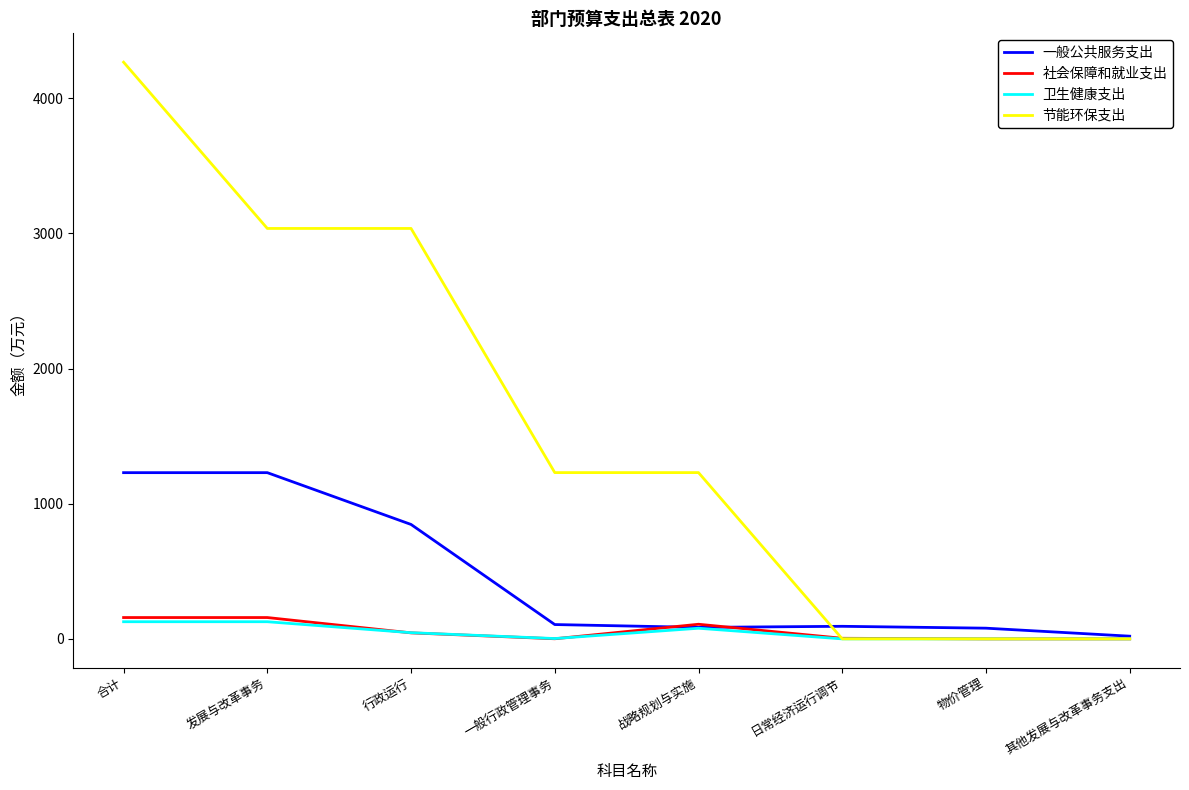

At which label does 社会保障和就业支出 first exceed 44?

合计